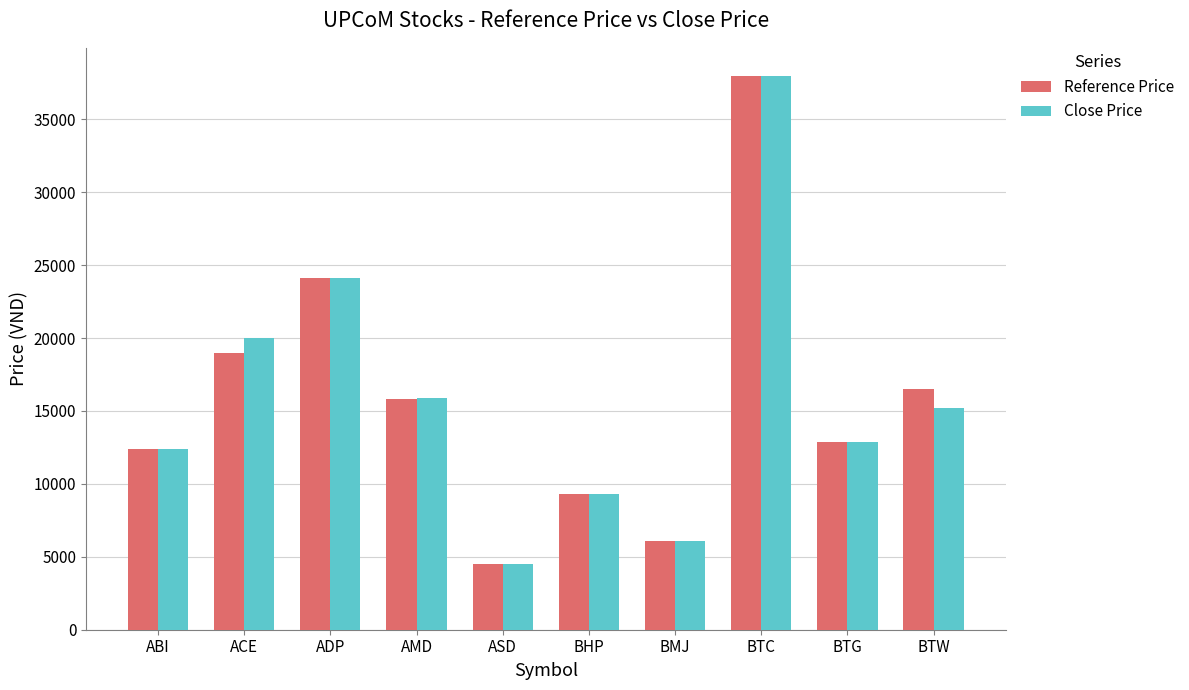

What is the total value across all series at ACE?

39000